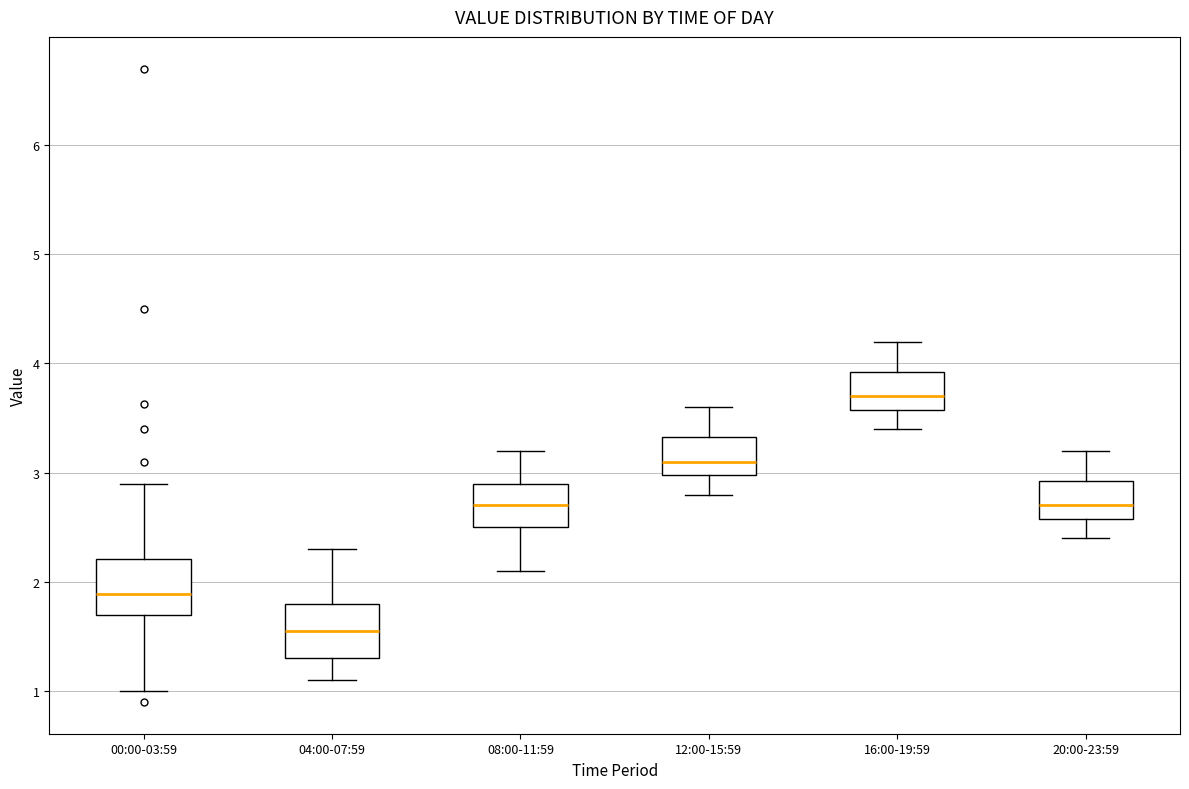

Which box has the highest median line?

16:00-19:59